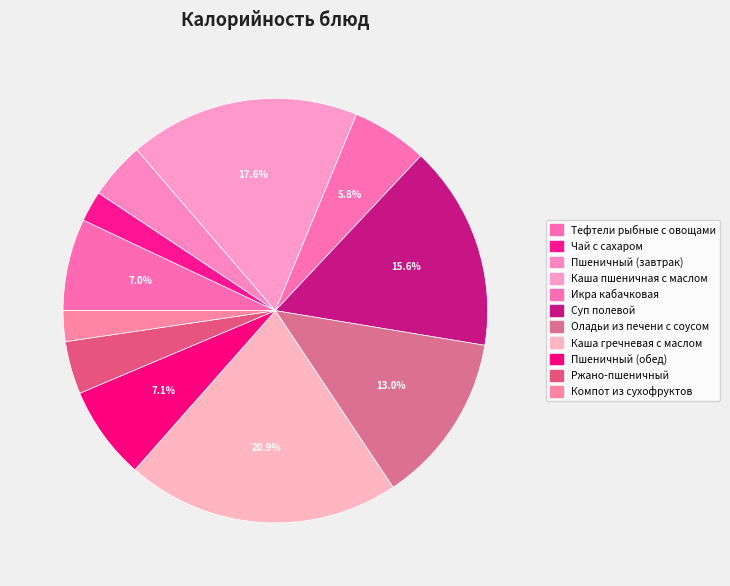

To the nearest percent, what is the difference between the Пшеничный (завтрак) and Оладьи из печени с соусом slice percentages?

9%